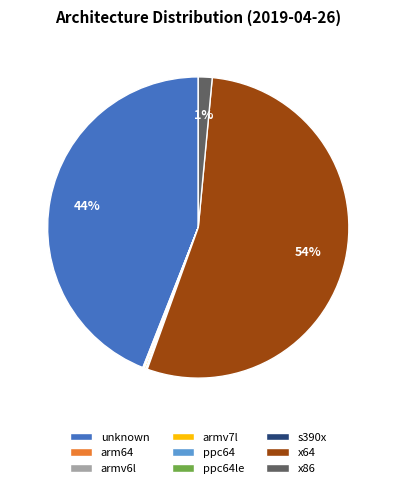

To the nearest percent, what portion does x86 represent?

1%